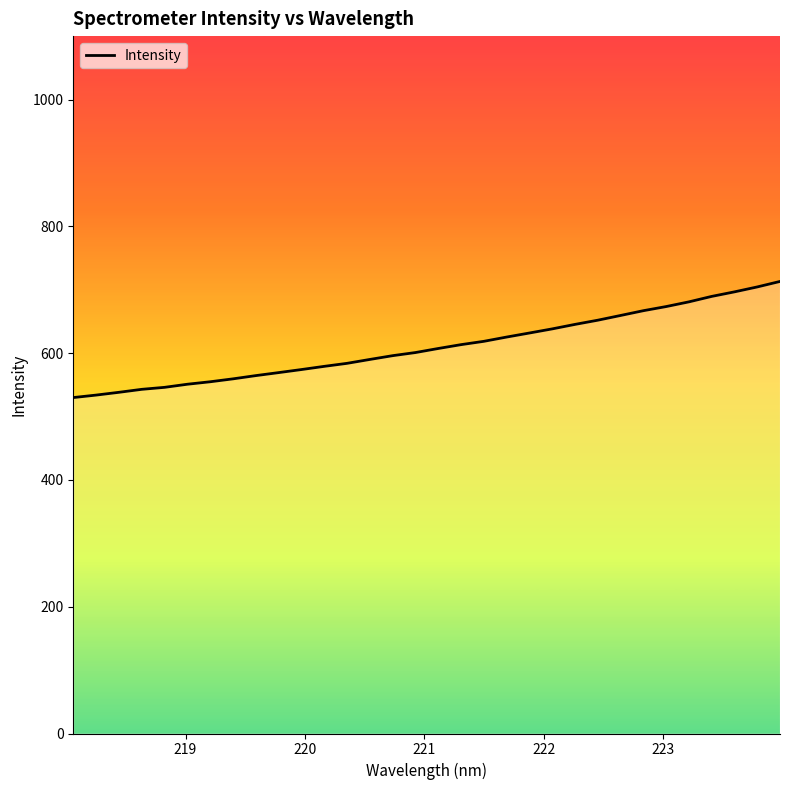

What is the difference between the second highest and minimum values?

174.5